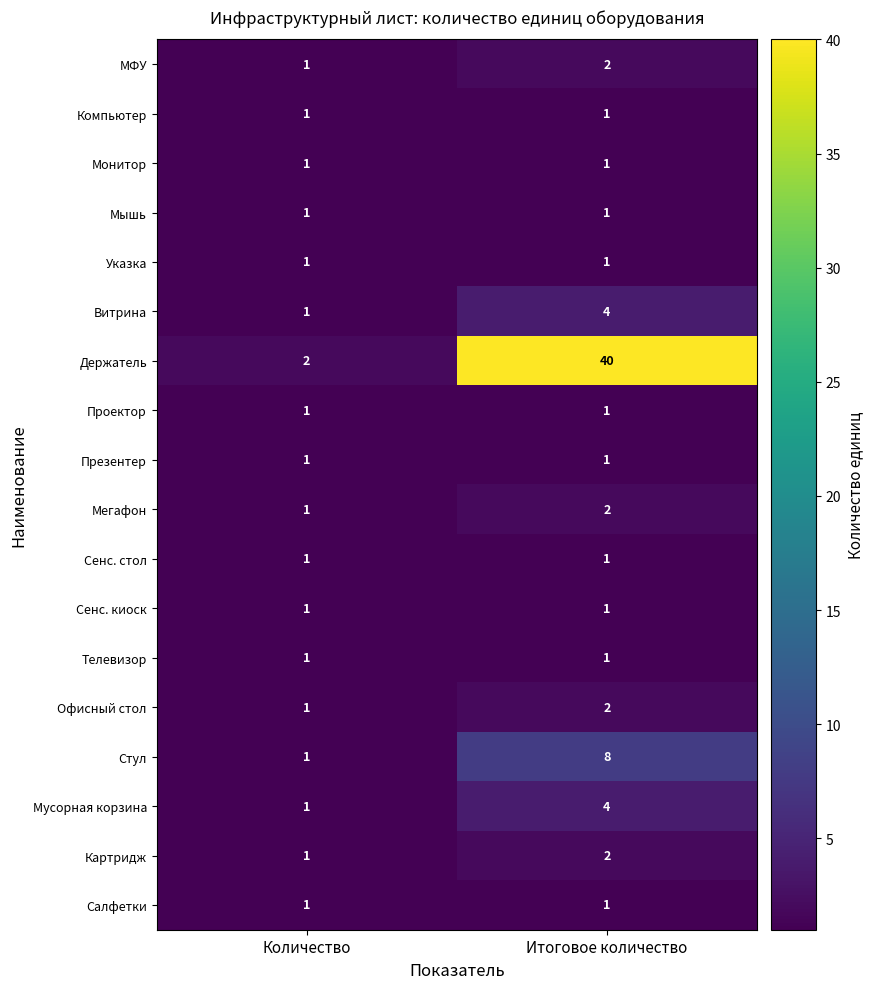

What is the greatest value displayed?

40